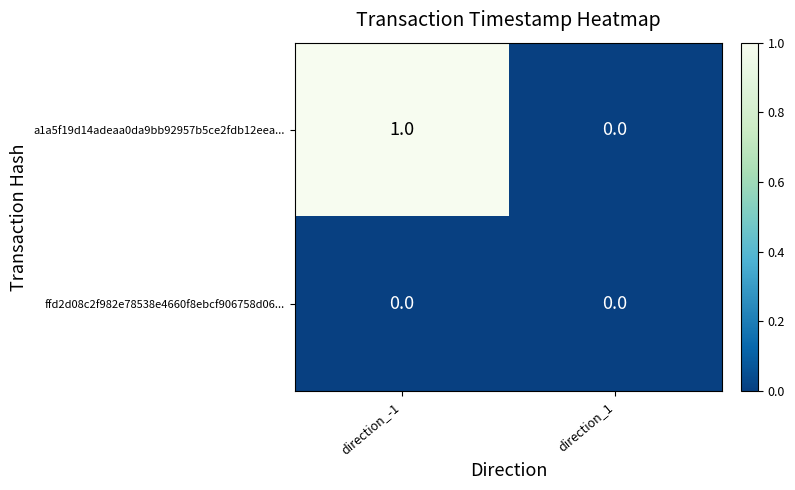

At which label does a1a5f19d14adeaa0da9bb92957b5ce2fdb12eea... reach its peak?

direction_-1